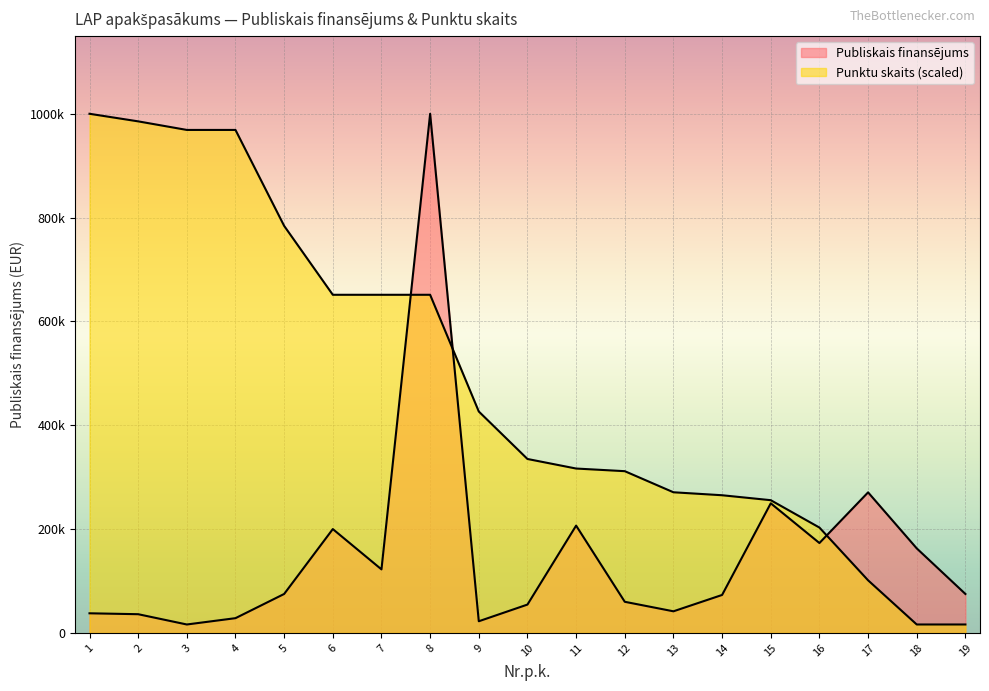

What is the sum of the Punktu skaits values at 14 and 6?

916494.0